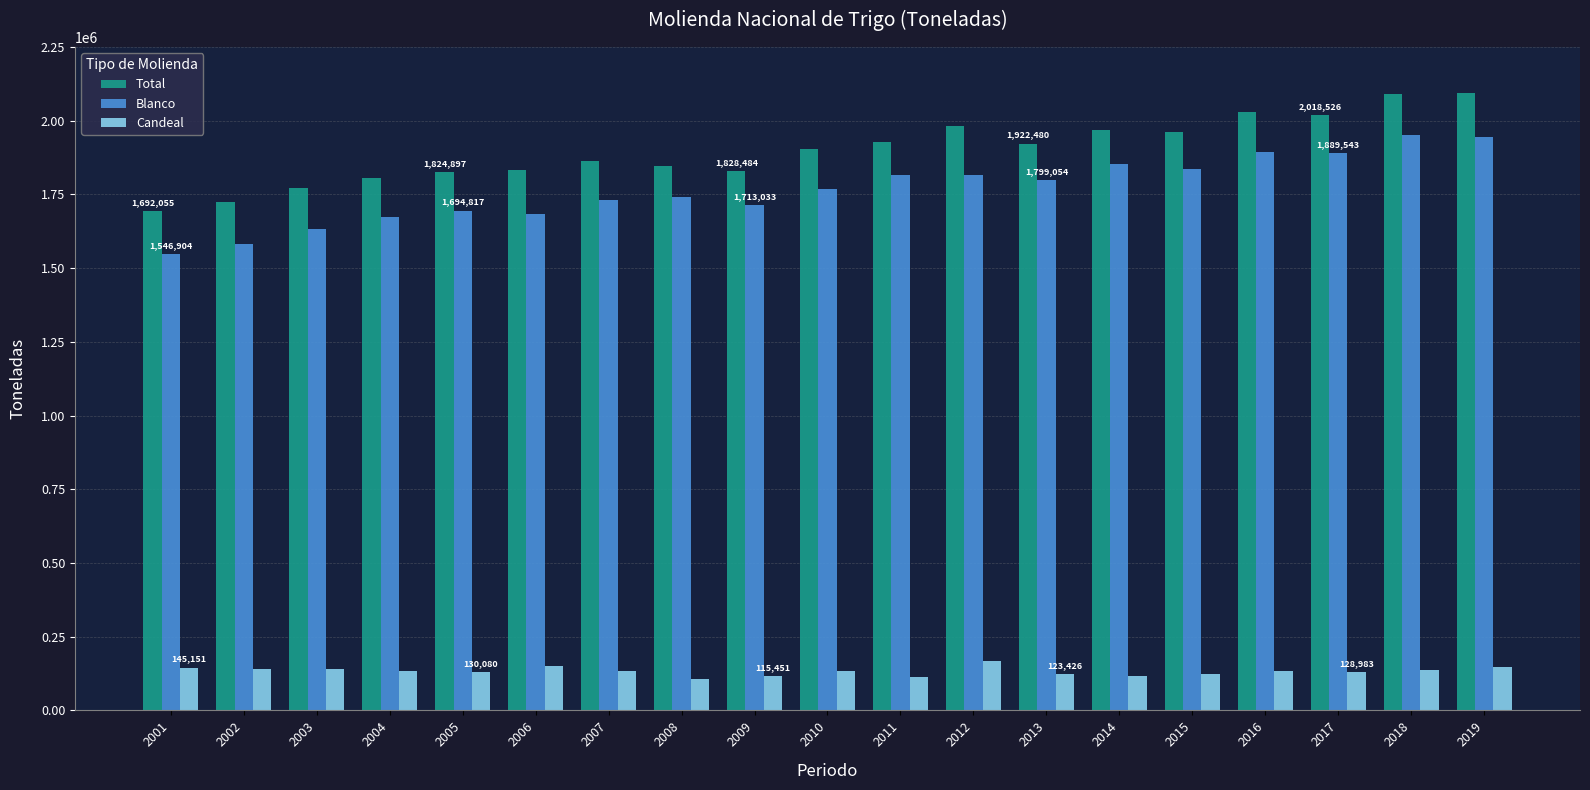

What is the sum of the Candeal values at 2005 and 2008?

236880